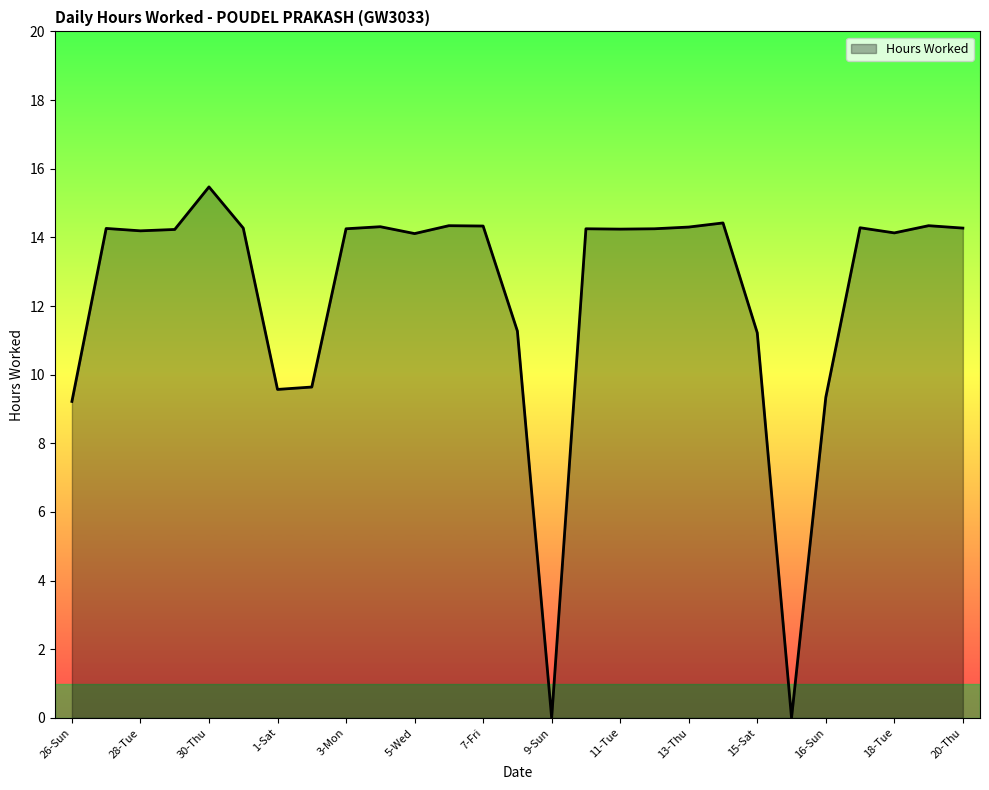

What is the difference between the maximum and minimum values?

15.5